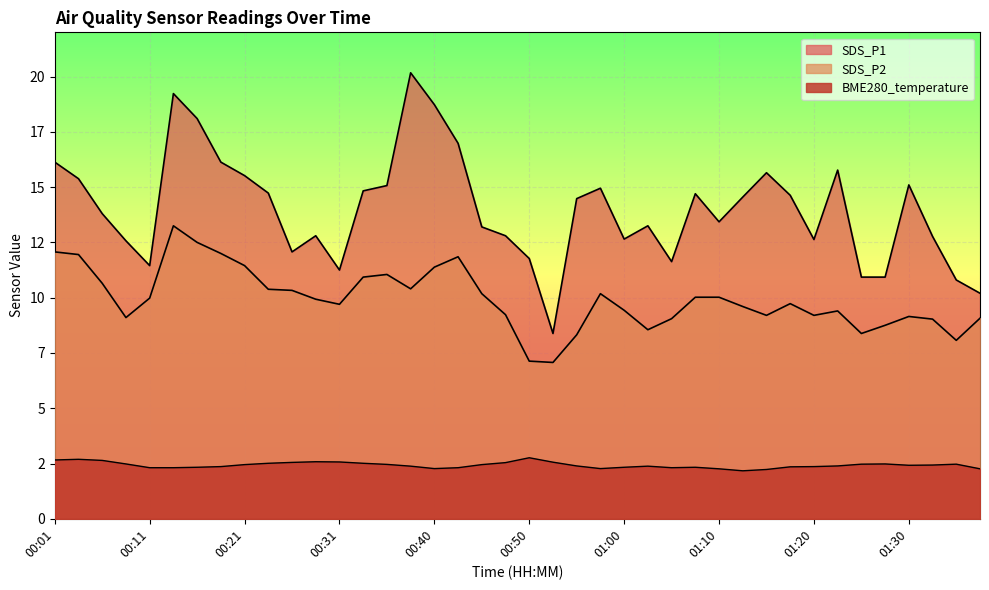

Which series has the widest spread of values?

SDS_P1